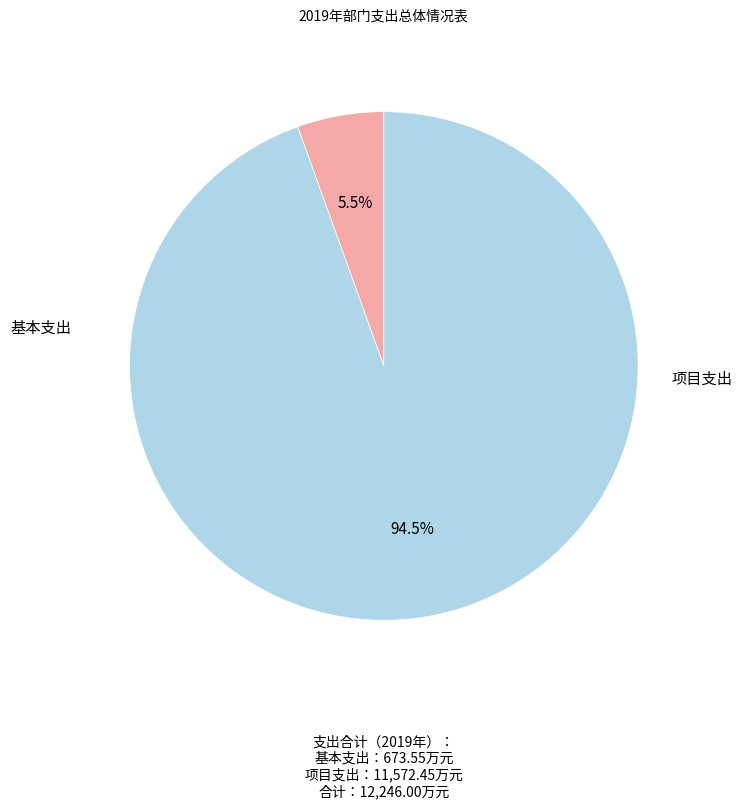

The 基本支出 slice represents 6% of the pie. True or false?

True